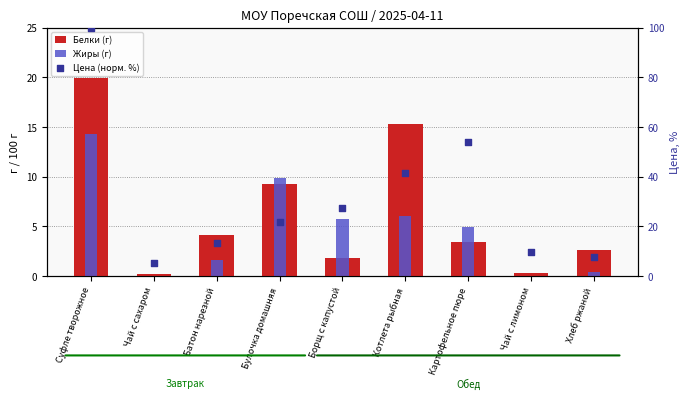

What are all the series names shown in the legend?

Белки (г), Жиры (г), Цена (норм. %)